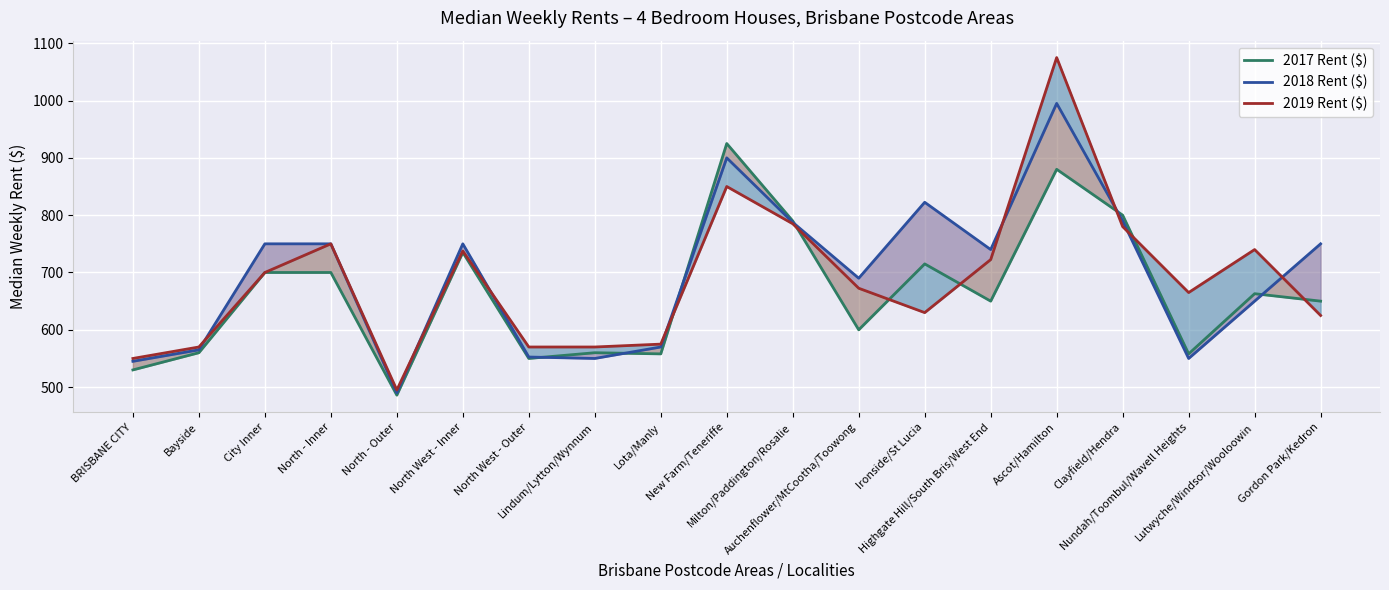

Reading left to right, what are all the values shown in this chart?

2017 Rent ($): BRISBANE CITY=530.0	Bayside=560.0	City Inner=700.0	North - Inner=700.0	North - Outer=486.0	North West - Inner=735.0	North West - Outer=550.0	Lindum/Lytton/Wynnum=560.0	Lota/Manly=558.0	New Farm/Teneriffe=925.0	Milton/Paddington/Rosalie=790.0	Auchenflower/MtCootha/Toowong=600.0	Ironside/St Lucia=715.0	Highgate Hill/South Bris/West End=650.0	Ascot/Hamilton=880.0	Clayfield/Hendra=800.0	Nundah/Toombul/Wavell Heights=558.0	Lutwyche/Windsor/Wooloowin=663.0	Gordon Park/Kedron=650.0
2018 Rent ($): BRISBANE CITY=545.0	Bayside=565.0	City Inner=750.0	North - Inner=750.0	North - Outer=490.0	North West - Inner=750.0	North West - Outer=552.5	Lindum/Lytton/Wynnum=550.0	Lota/Manly=570.0	New Farm/Teneriffe=900.0	Milton/Paddington/Rosalie=787.5	Auchenflower/MtCootha/Toowong=690.0	Ironside/St Lucia=822.5	Highgate Hill/South Bris/West End=740.0	Ascot/Hamilton=995.0	Clayfield/Hendra=790.0	Nundah/Toombul/Wavell Heights=550.0	Lutwyche/Windsor/Wooloowin=650.0	Gordon Park/Kedron=750.0
2019 Rent ($): BRISBANE CITY=550.0	Bayside=570.0	City Inner=700.0	North - Inner=750.0	North - Outer=495.0	North West - Inner=737.5	North West - Outer=570.0	Lindum/Lytton/Wynnum=570.0	Lota/Manly=575.0	New Farm/Teneriffe=850.0	Milton/Paddington/Rosalie=785.0	Auchenflower/MtCootha/Toowong=672.5	Ironside/St Lucia=630.0	Highgate Hill/South Bris/West End=722.5	Ascot/Hamilton=1075.0	Clayfield/Hendra=780.0	Nundah/Toombul/Wavell Heights=665.0	Lutwyche/Windsor/Wooloowin=740.0	Gordon Park/Kedron=625.0